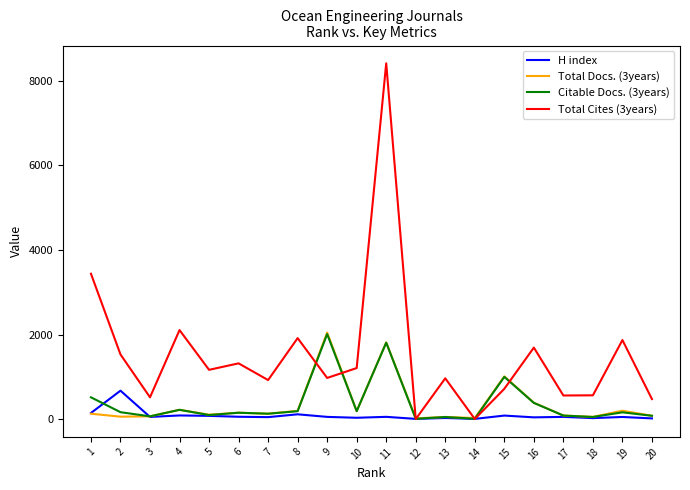

What is the difference between the second highest and minimum values in the Total Cites (3years) series?

3438